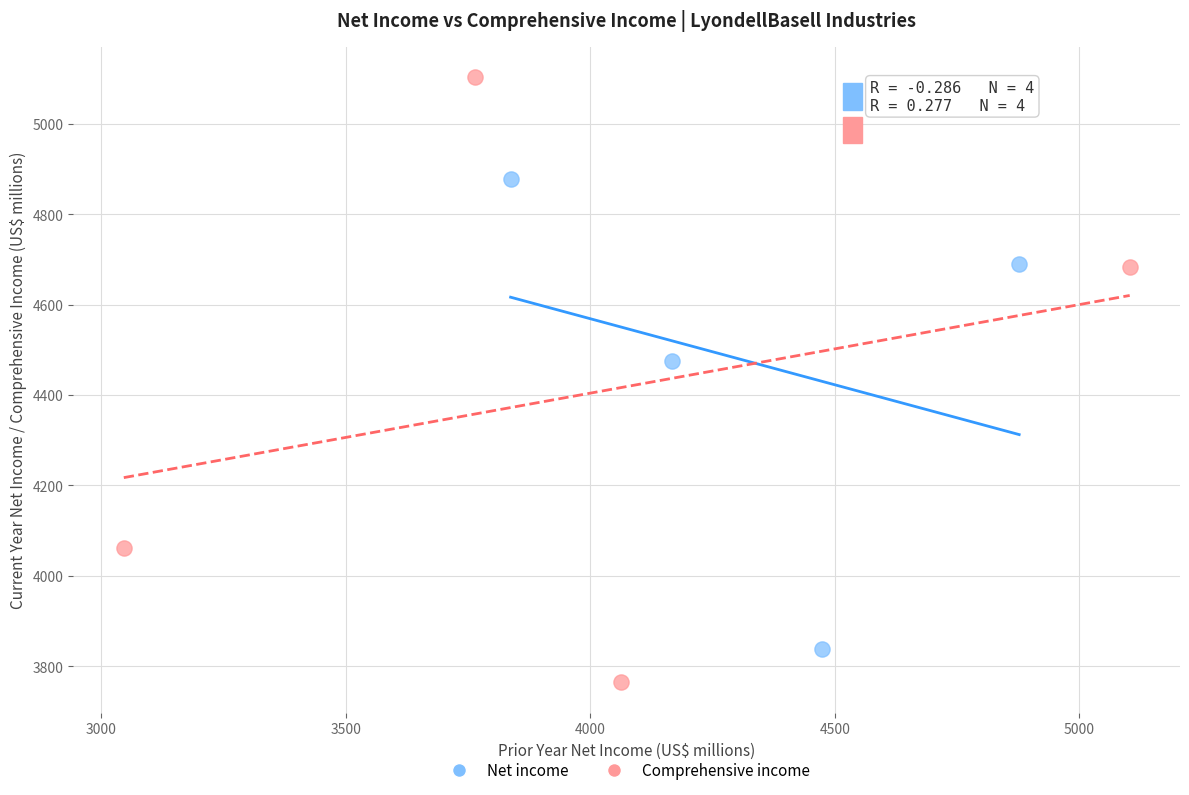

Which series contains the highest Y value?

Comprehensive income